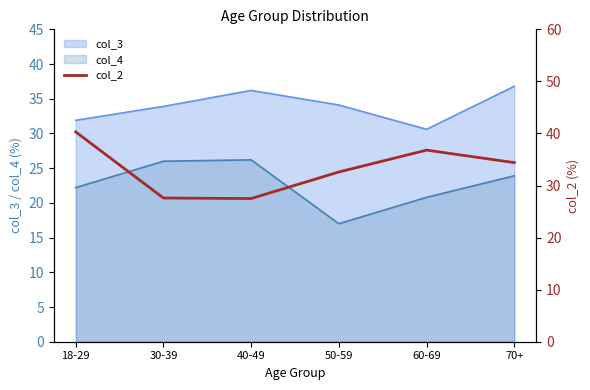

What is the label of the 6th point from the right?

18-29